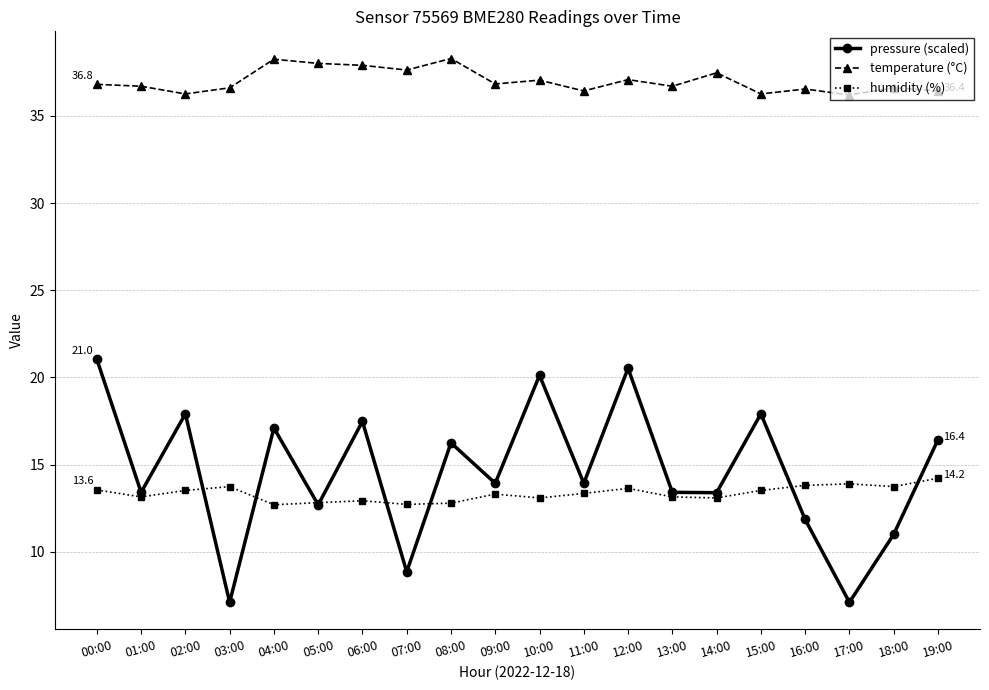

The pressure (scaled) series shows 6.1 at 13:00. True or false?

False